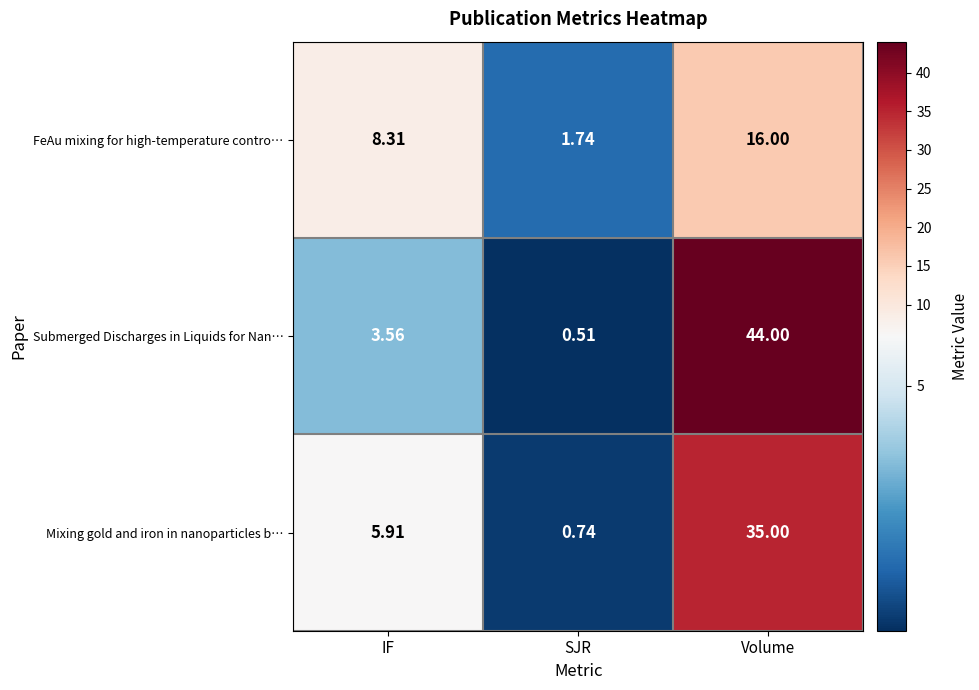

Is the value of Submerged Discharges in Liquids for Nan… at Volume greater than the value of FeAu mixing for high-temperature contro… at SJR?

Yes